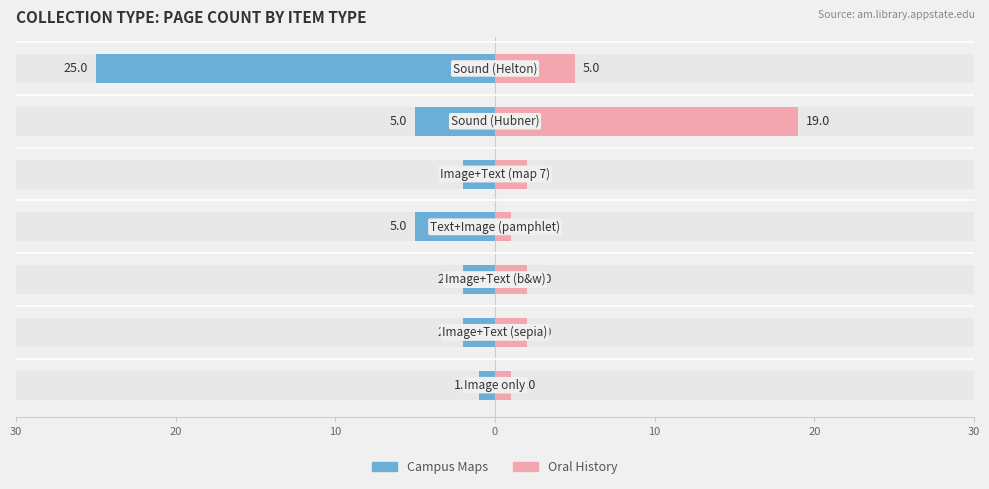

What is the sum of all Female values?

32